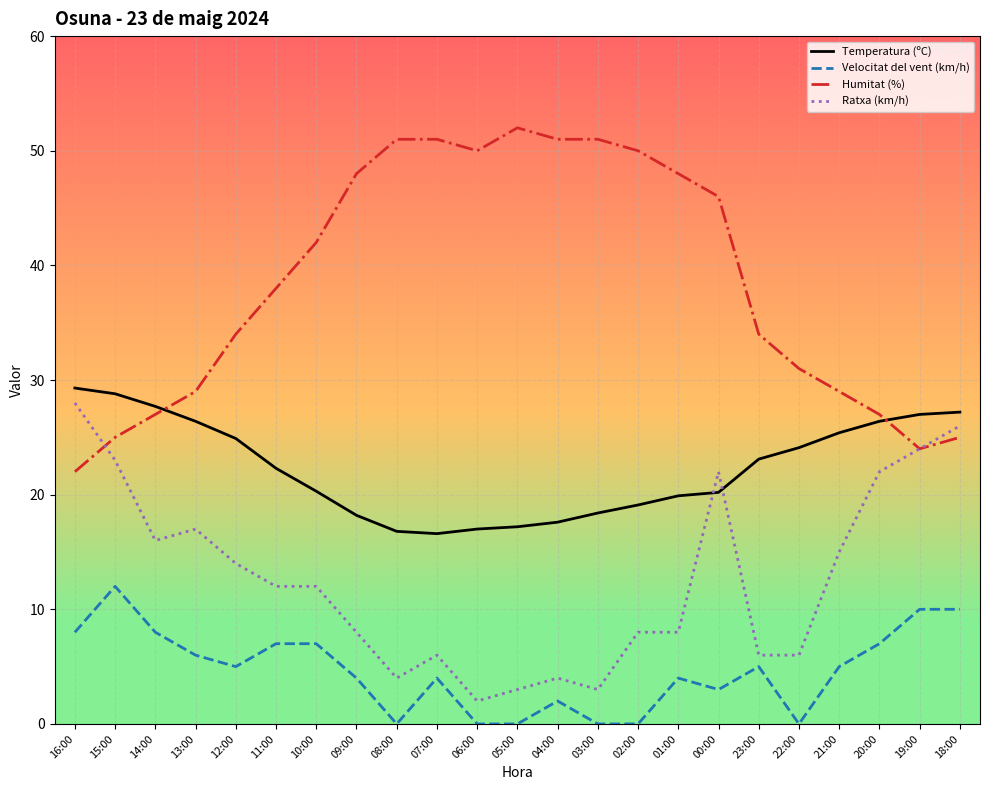

What is the difference between the highest and lowest values at 00:00?

43.0